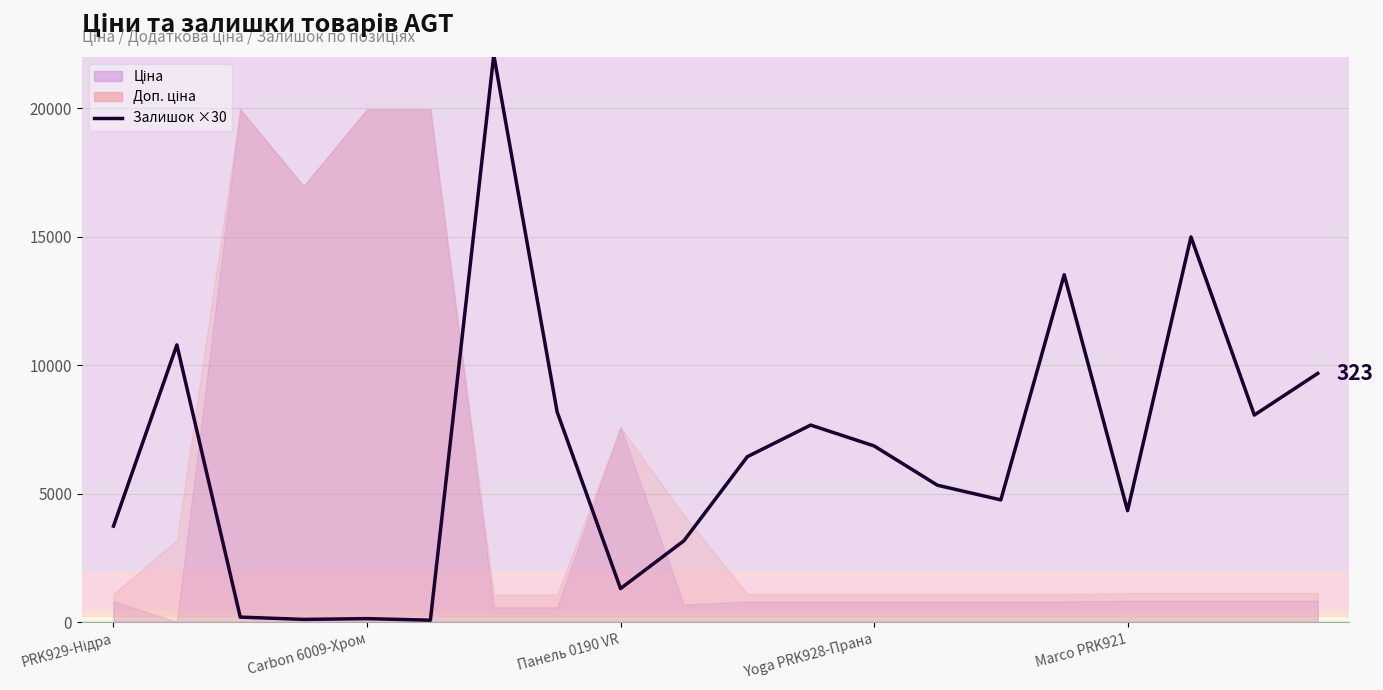

Which has a higher value, 10 or PRK929-Нідра?

10